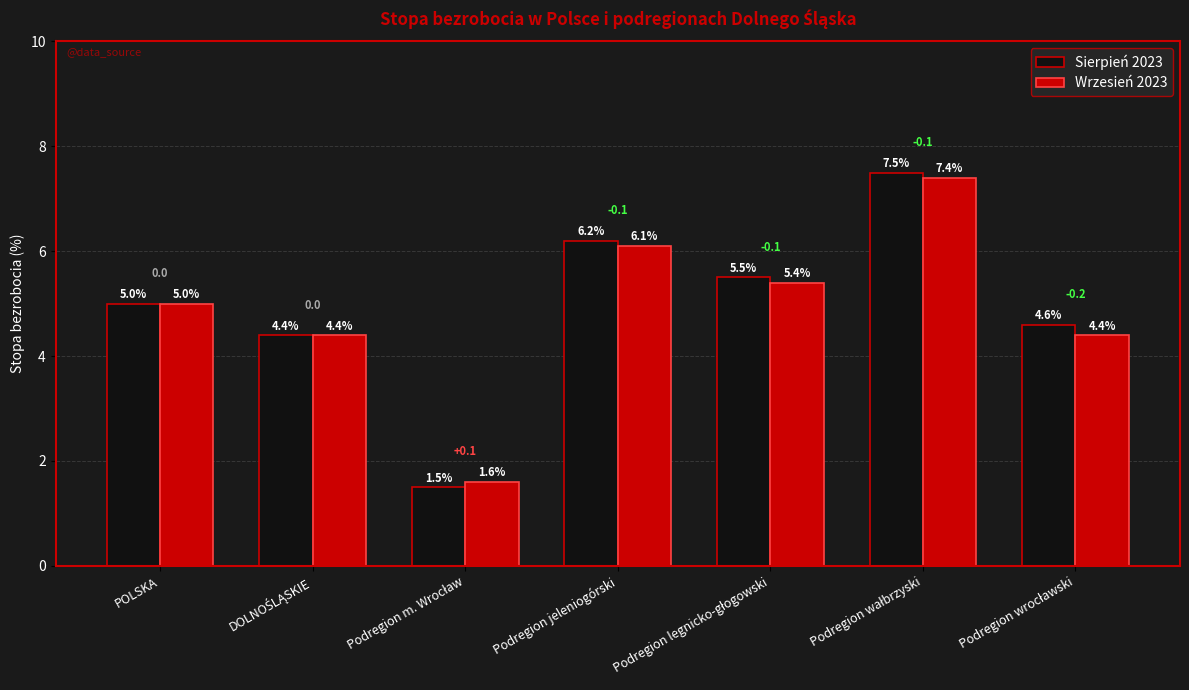

Reading left to right, extract all data points from this chart.

Sierpień 2023: 5.0	4.4	1.5	6.2	5.5	7.5	4.6
Wrzesień 2023: 5.0	4.4	1.6	6.1	5.4	7.4	4.4